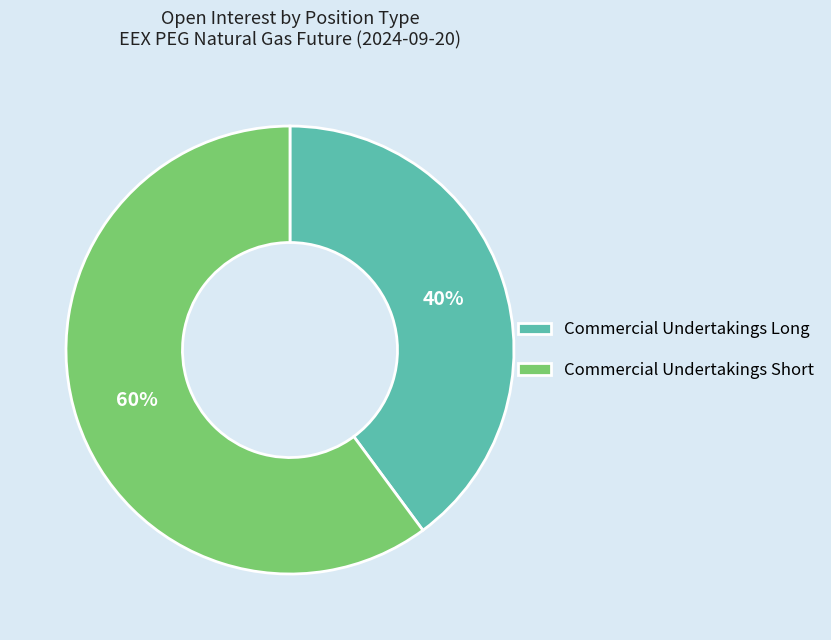

How many slices are in this pie chart?

2